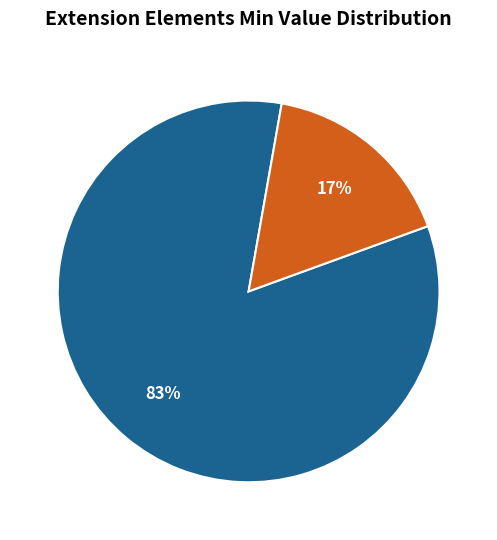

To the nearest percent, what is the average slice percentage?

50%